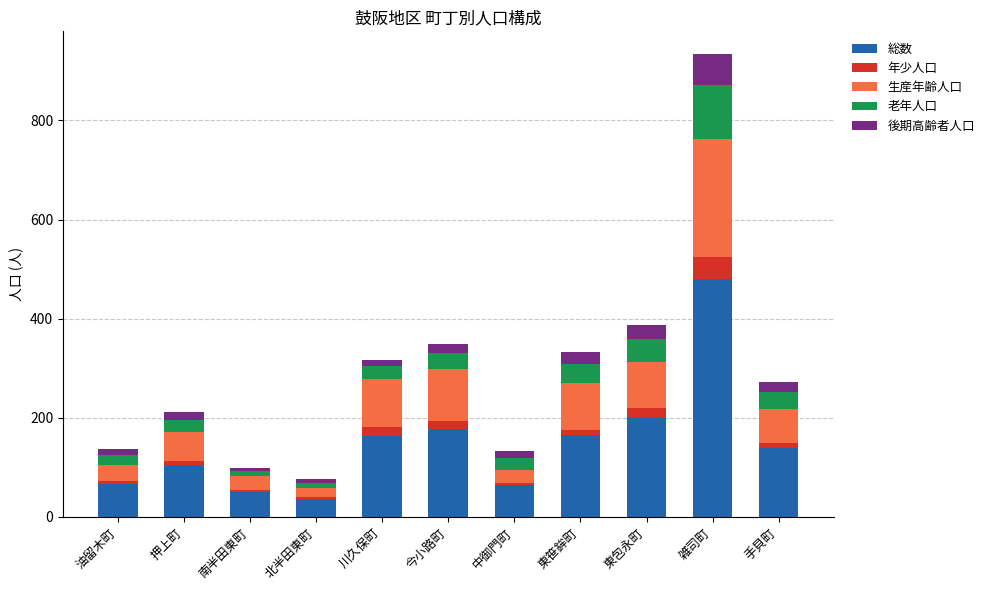

The value of 総数 at 北半田東町 is 37. True or false?

True